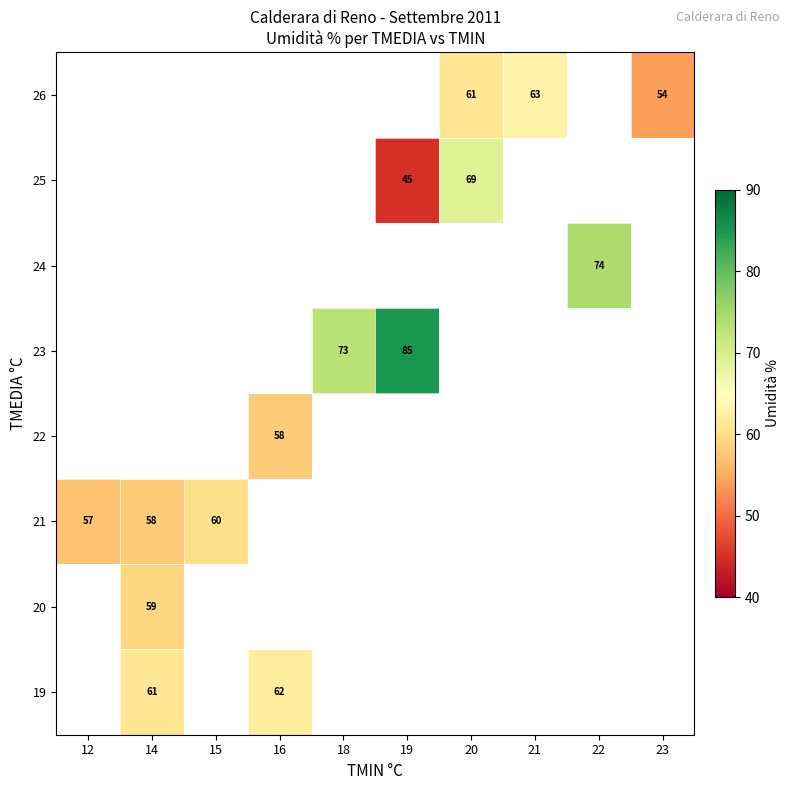

True or false: 20 has a value of 81 at 14.

False